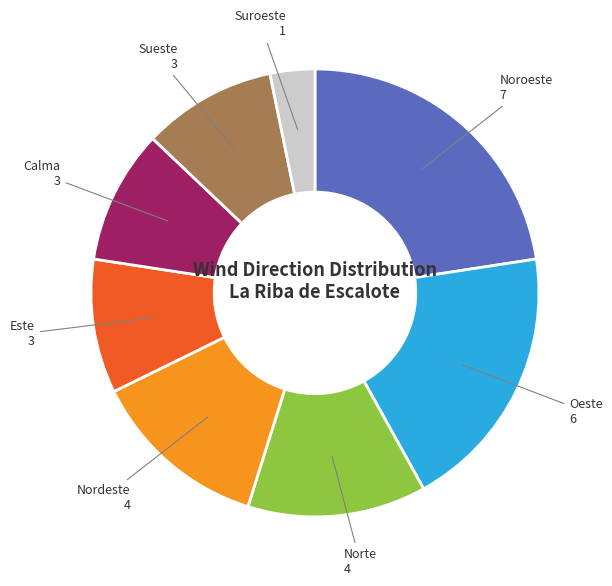

Combined, do Suroeste 1 and Calma 3 account for over 50%?

No